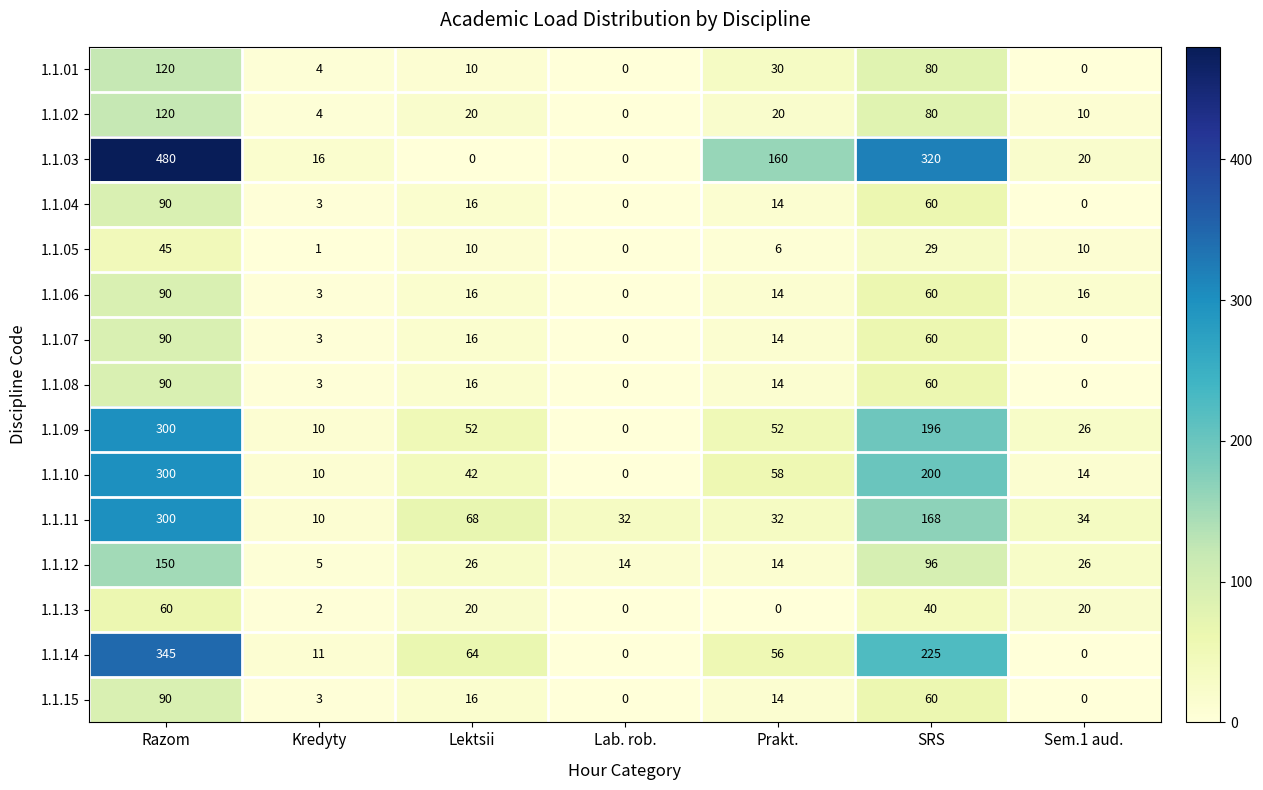

Which category has the highest value across all series?

Razom